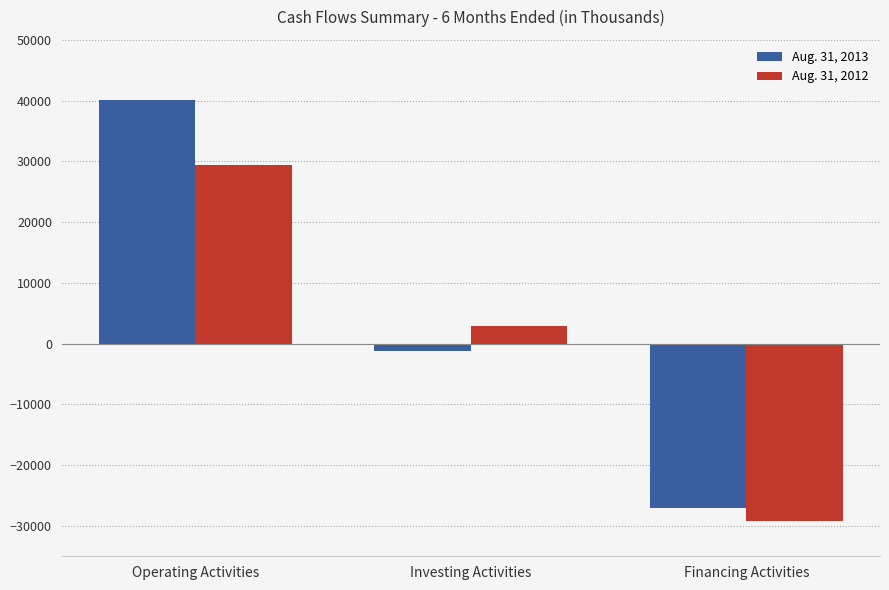

Does the chart contain stacked bars?

No